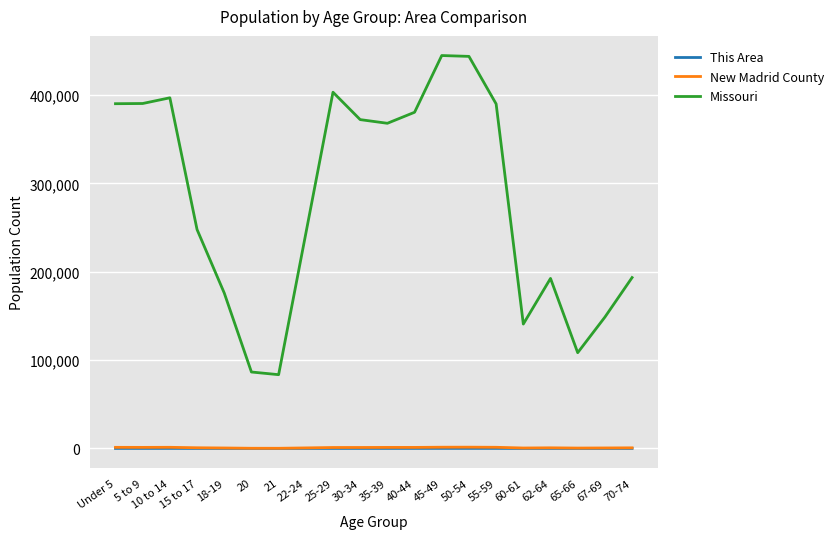

Does the chart display data point markers on the line(s)?

No